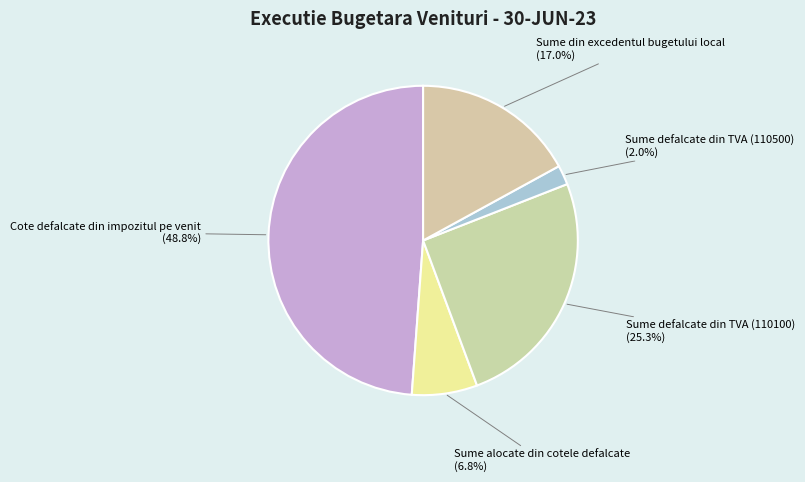

How many segments does this pie chart have?

5